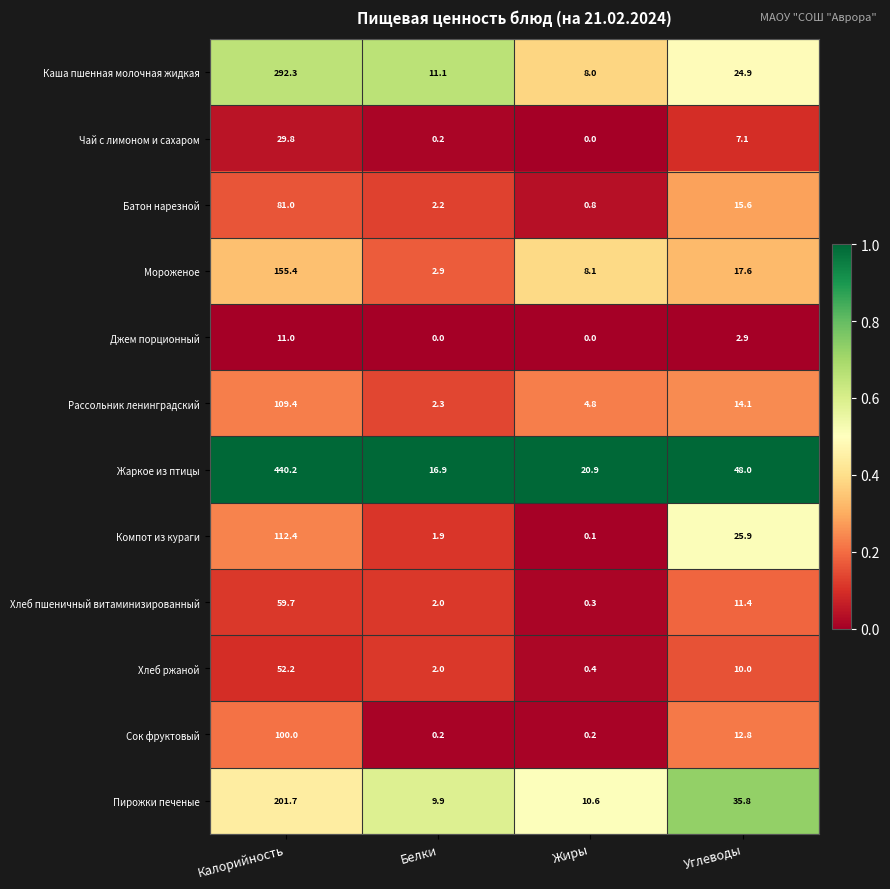

At which label does Каша пшенная молочная жидкая first exceed 24?

Калорийность